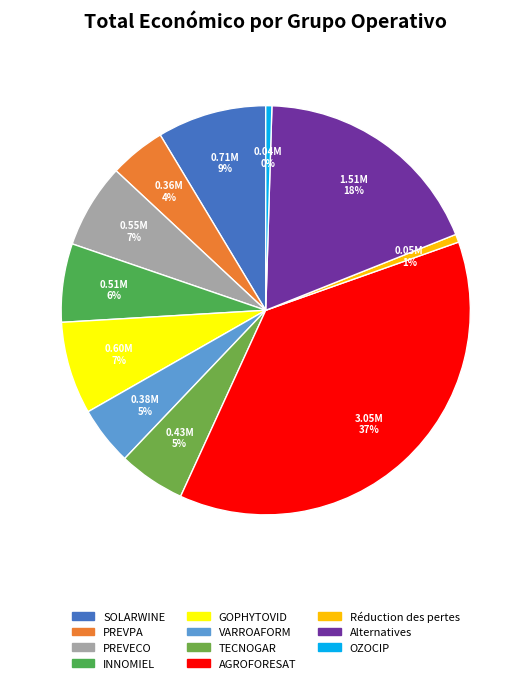

Does AGROFORESAT represent more than half of the total?

No